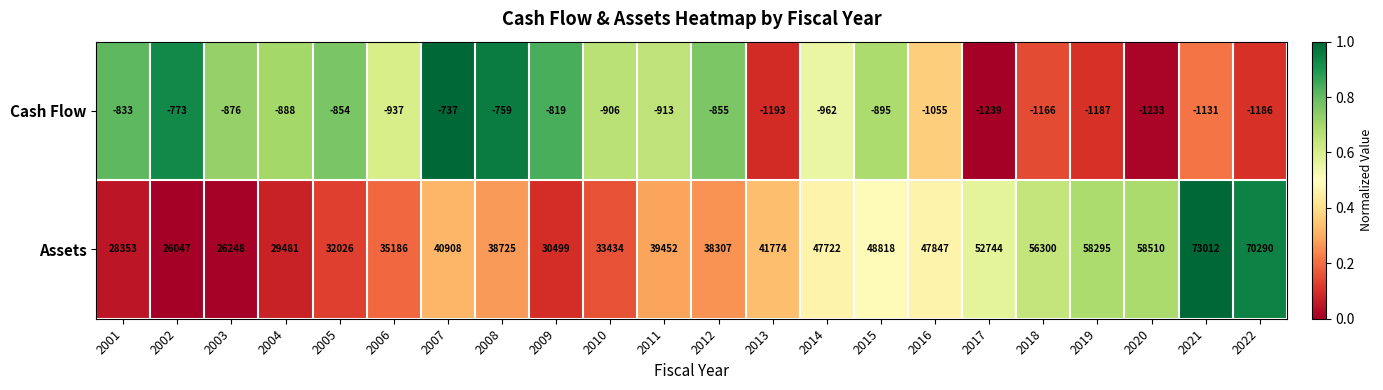

What is the average value of the Assets series?

43363